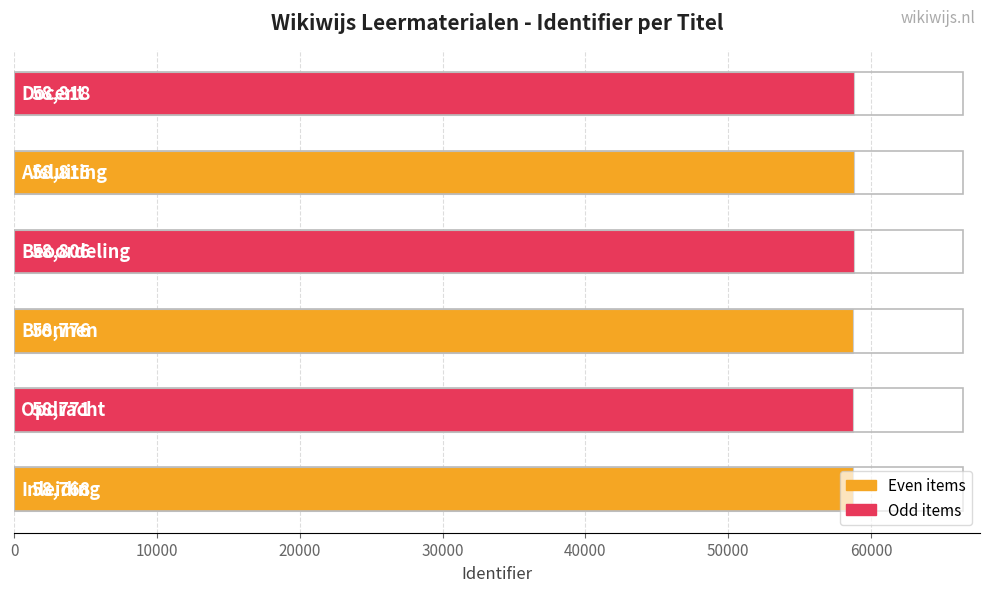

What is the difference between the second highest and minimum values?

47